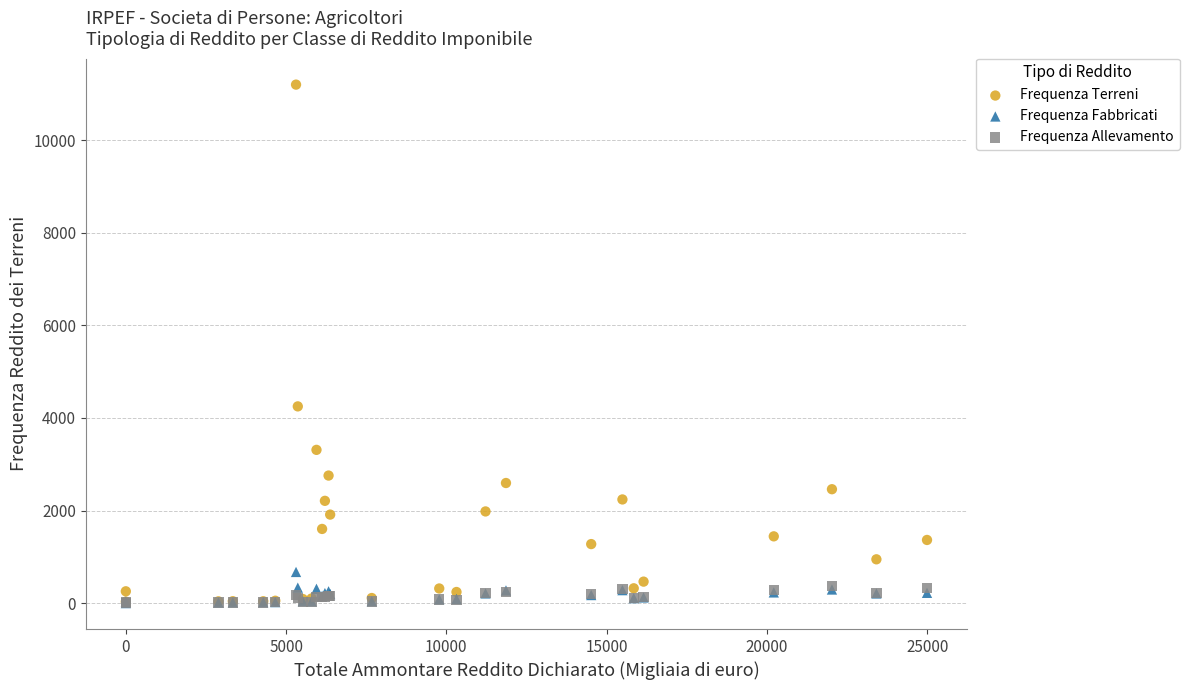

Across all series, what Y value is closest to 5599?

4249